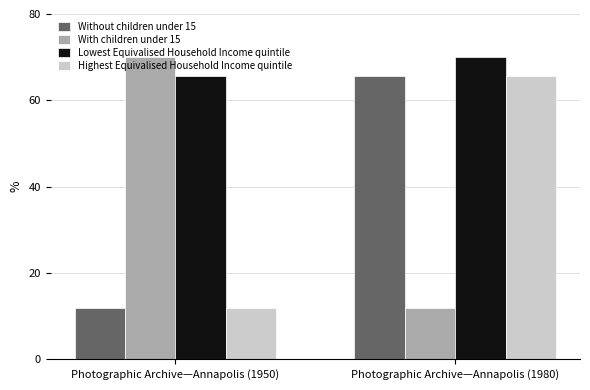

The value of Lowest Equivalised Household Income quintile at Photographic Archive—Annapolis (1980) is 96.4. True or false?

False